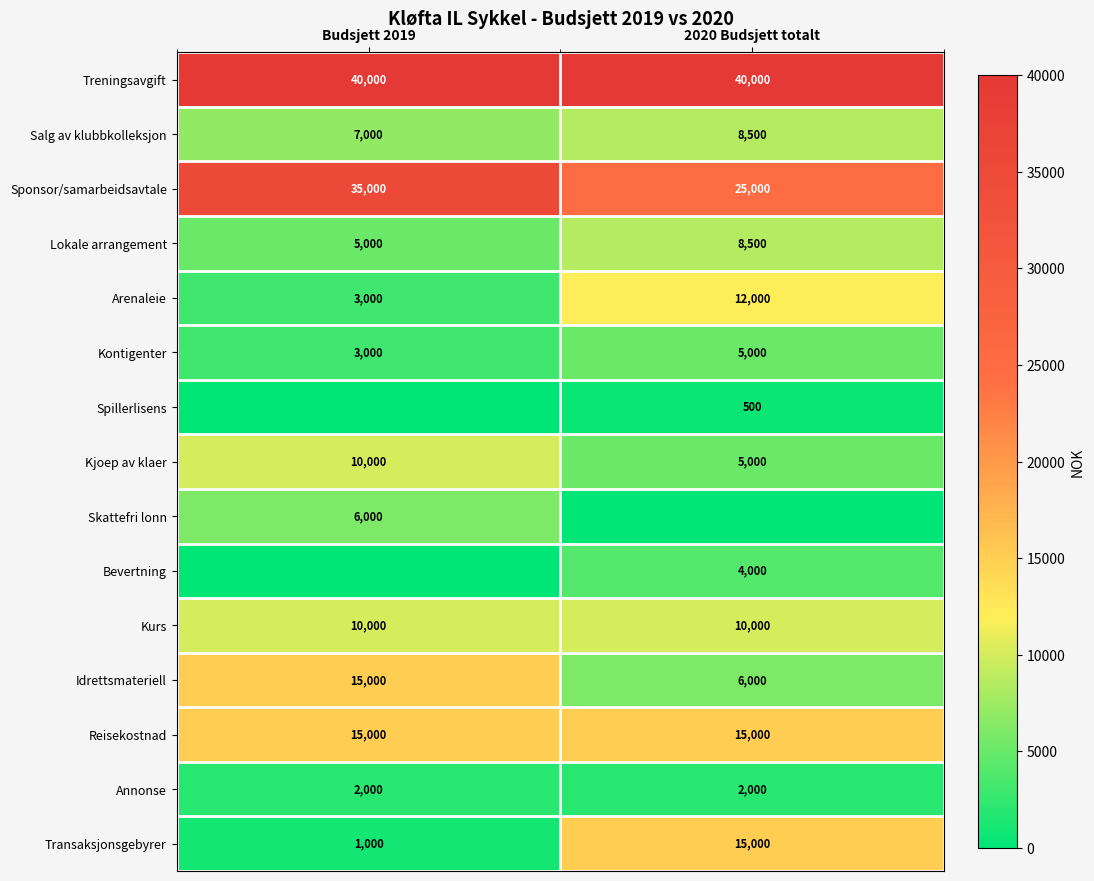

What is the sum of the Kontigenter values at Budsjett 2019 and 2020 Budsjett totalt?

8000